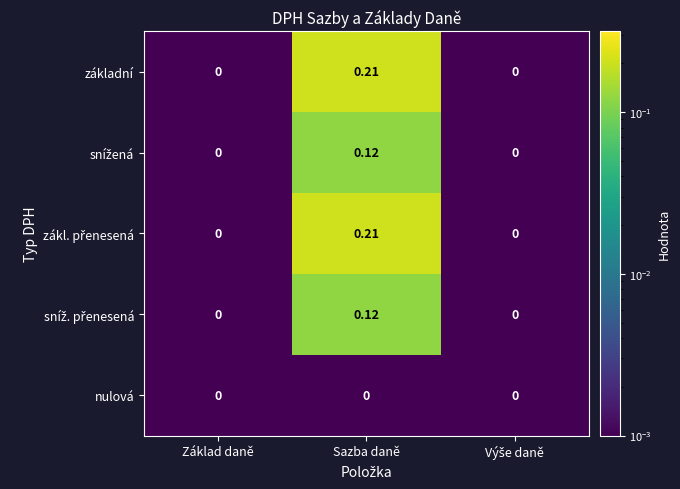

At which category is the sum across all series the highest?

Sazba daně